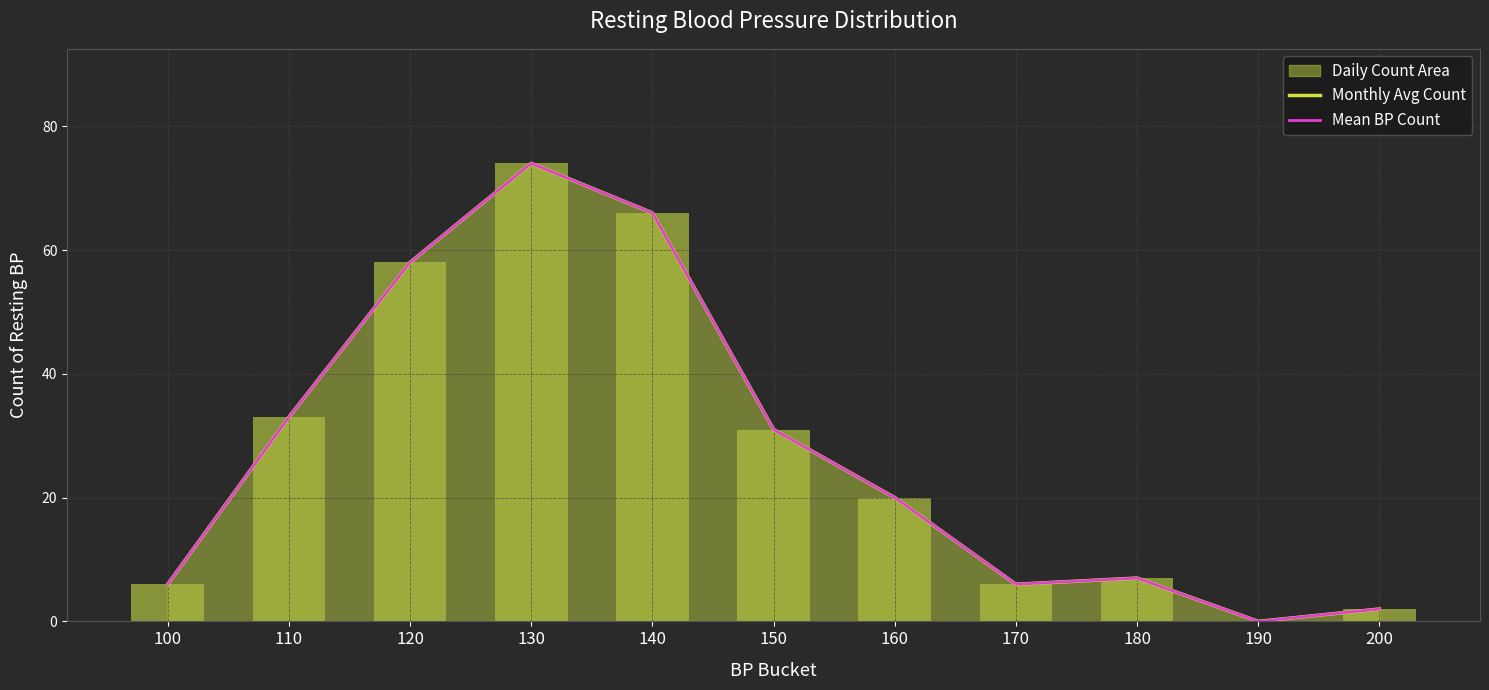

Where is Mean BP Count nearest to the value 37?

110